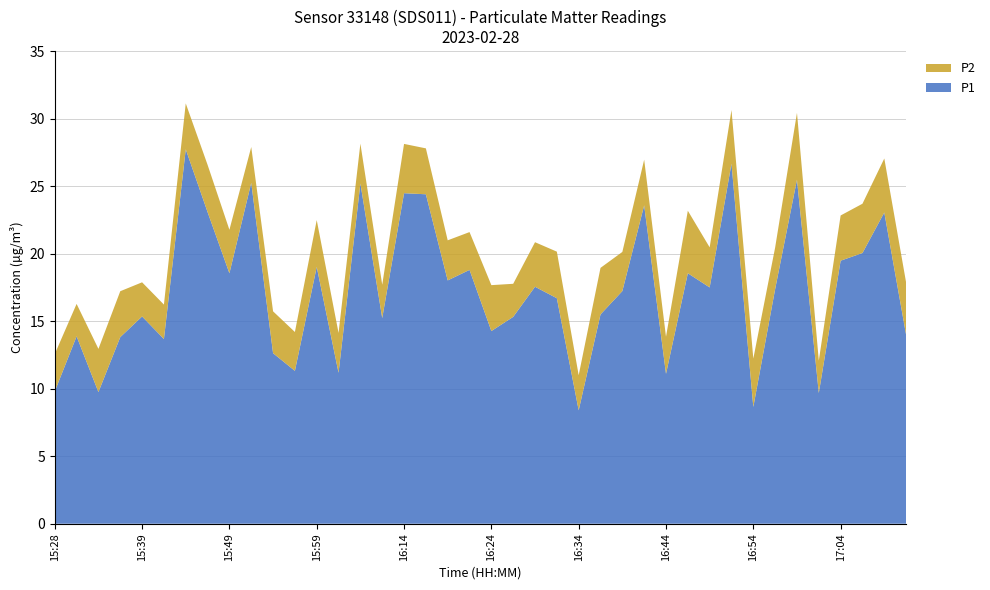

Reading left to right, what are all the values shown in this chart?

P1: 15:28=9.8	15:31=13.9	15:33=9.8	15:36=13.8	15:39=15.3	15:41=13.7	15:44=27.7	15:47=23.1	15:49=18.6	15:52=25.2	15:54=12.6	15:57=11.3	15:59=19.0	16:07=11.2	16:10=25.2	16:12=15.2	16:14=24.5	16:17=24.4	16:19=18.0	16:22=18.8	16:24=14.3	16:27=15.3	16:29=17.6	16:32=16.7	16:34=8.4	16:37=15.5	16:39=17.2	16:42=23.6	16:44=11.1	16:47=18.6	16:49=17.5	16:51=26.7	16:54=8.7	16:56=17.4	16:59=25.5	17:01=9.7	17:04=19.5	17:06=20.1	17:09=23.1	17:11=14.0
P2: 15:28=2.8	15:31=2.4	15:33=3.2	15:36=3.4	15:39=2.5	15:41=2.5	15:44=3.4	15:47=3.5	15:49=3.2	15:52=2.6	15:54=3.1	15:57=2.9	15:59=3.5	16:07=3.0	16:10=3.0	16:12=2.5	16:14=3.6	16:17=3.4	16:19=3.0	16:22=2.8	16:24=3.4	16:27=2.5	16:29=3.3	16:32=3.5	16:34=2.6	16:37=3.5	16:39=2.9	16:42=3.4	16:44=2.8	16:47=4.6	16:49=3.0	16:51=4.0	16:54=3.6	16:56=3.1	16:59=5.0	17:01=2.4	17:04=3.4	17:06=3.6	17:09=4.0	17:11=3.9